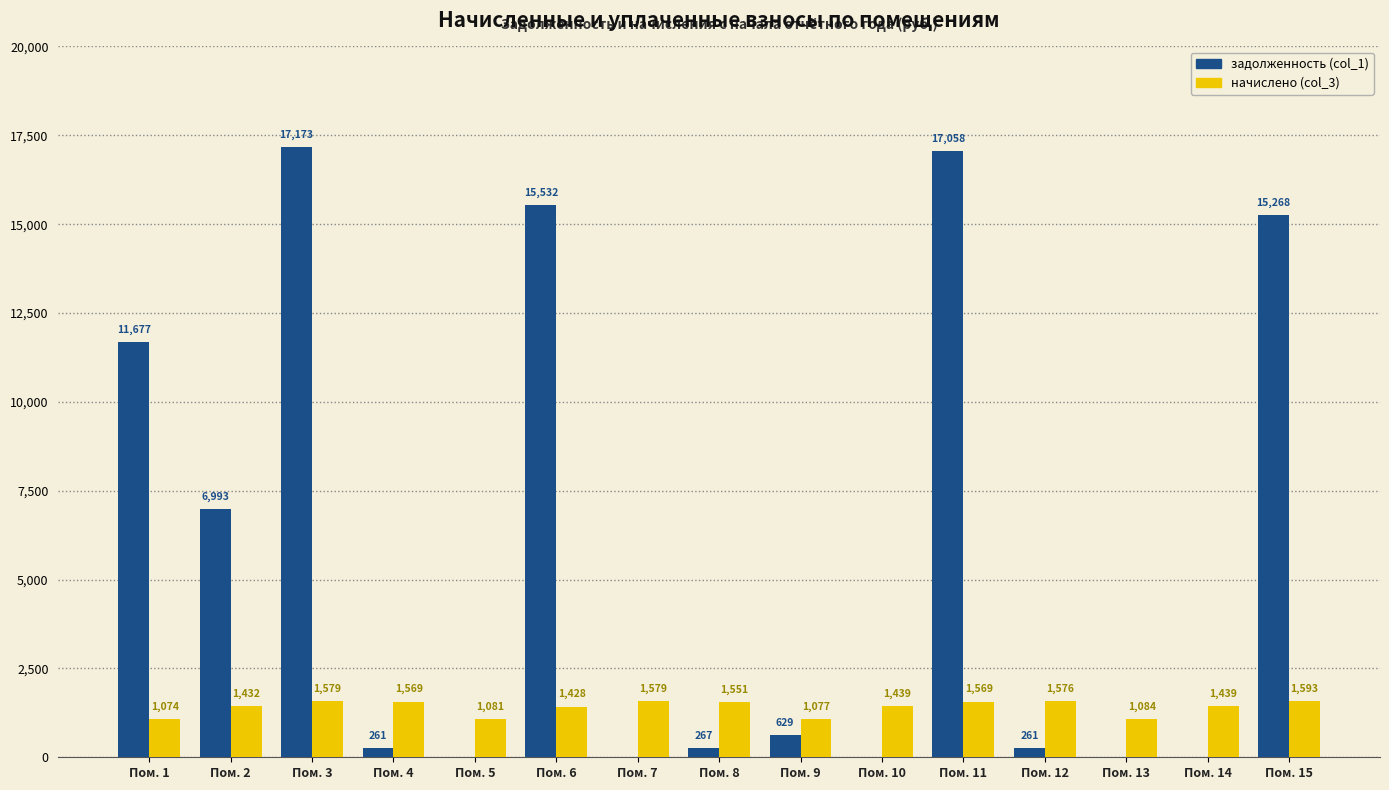

Which label corresponds to the largest value in the chart?

Пом. 3